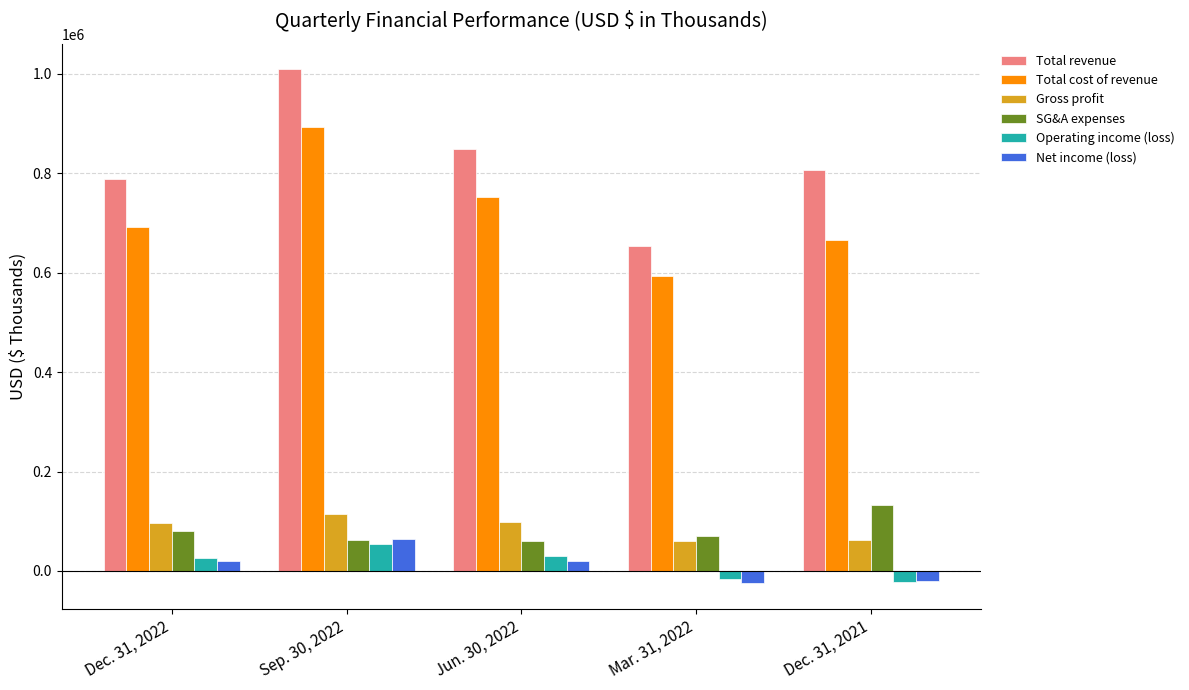

List the series in order of their peak value, highest first.

Total revenue, Total cost of revenue, SG&A expenses, Gross profit, Net income (loss), Operating income (loss)